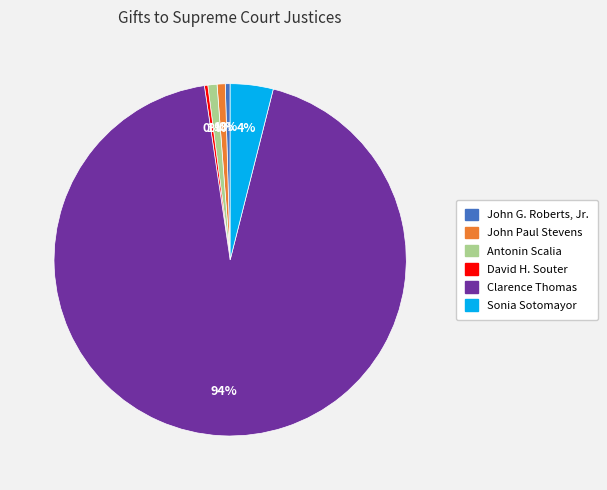

What percentage is the Clarence Thomas slice, to the nearest percent?

94%